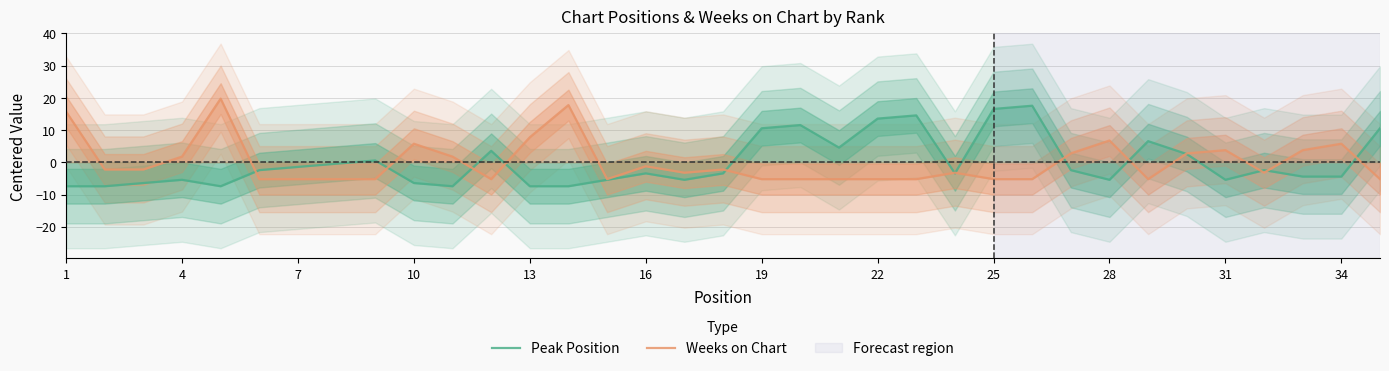

Which series has the largest total across all categories?

Weeks on Chart